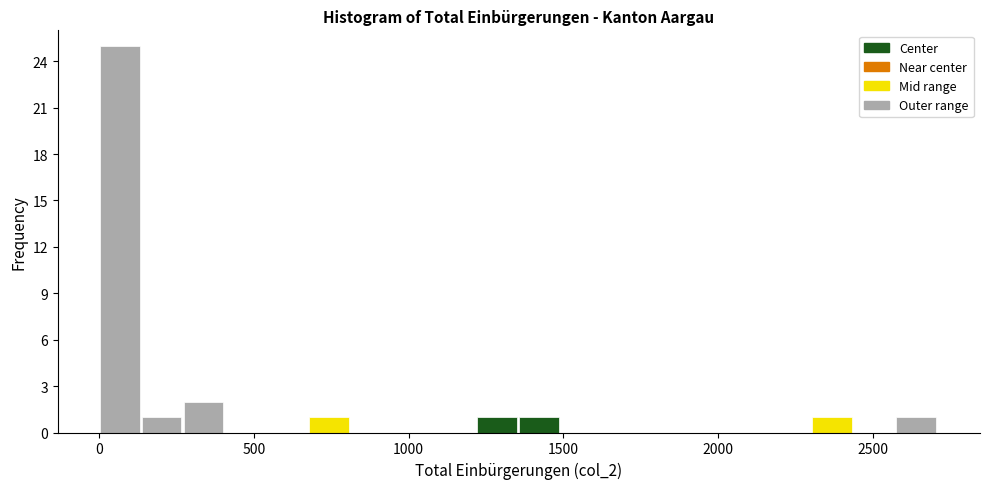

Around what value on the x-axis is the tallest bar? Give the approximate position of its centre, as read against the axis.

50